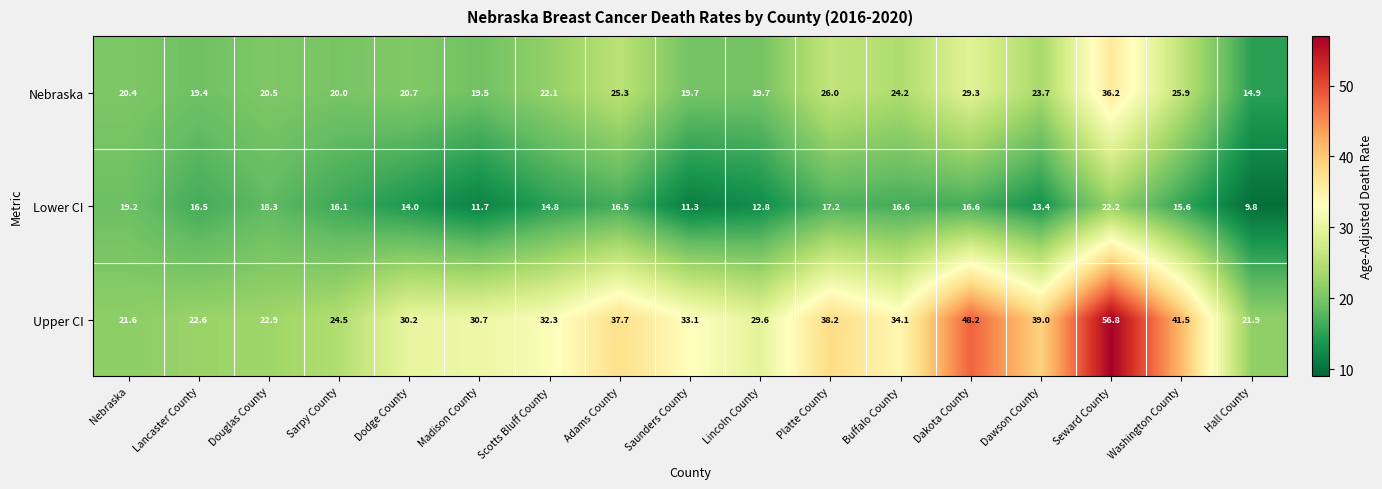

Which series has the largest range (max minus min)?

Upper CI